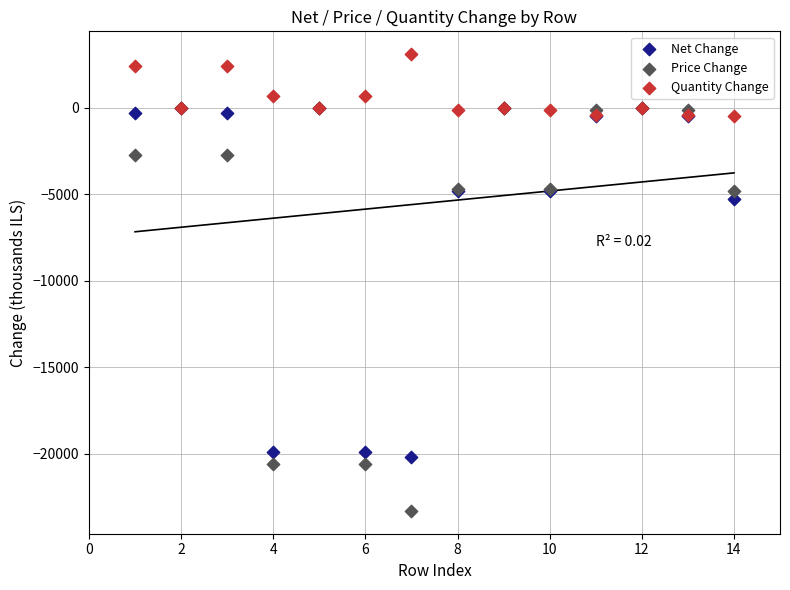

In the Price Change series, what Y value is closest to -11650?

-4800